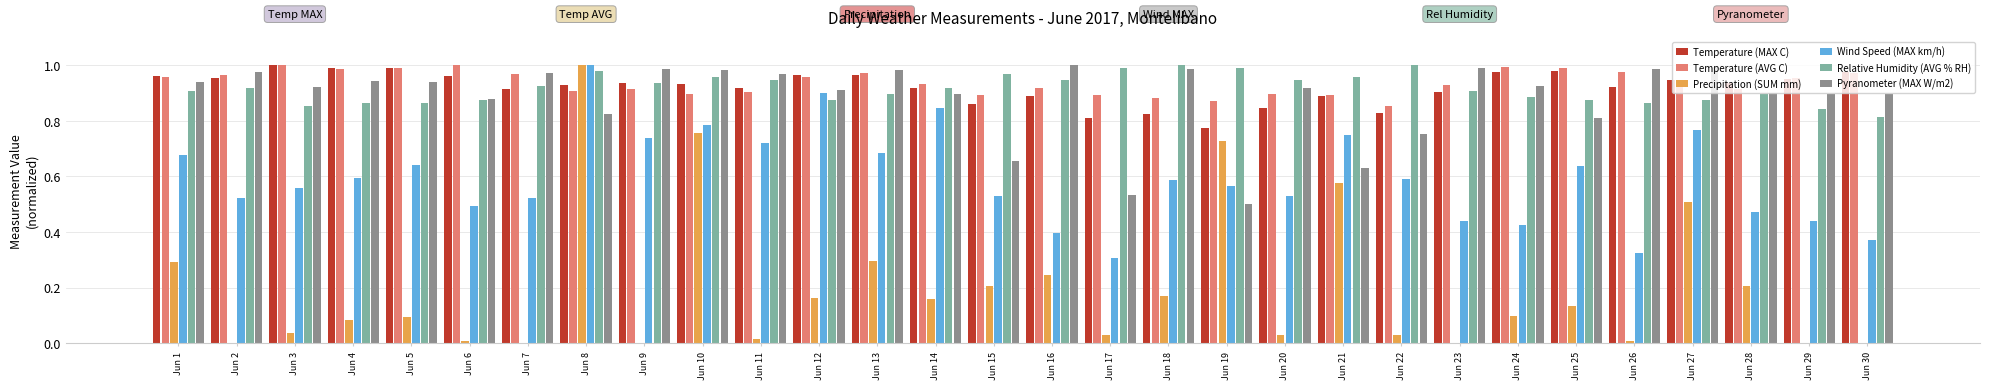

At which category is the sum across all series the highest?

Jun 8